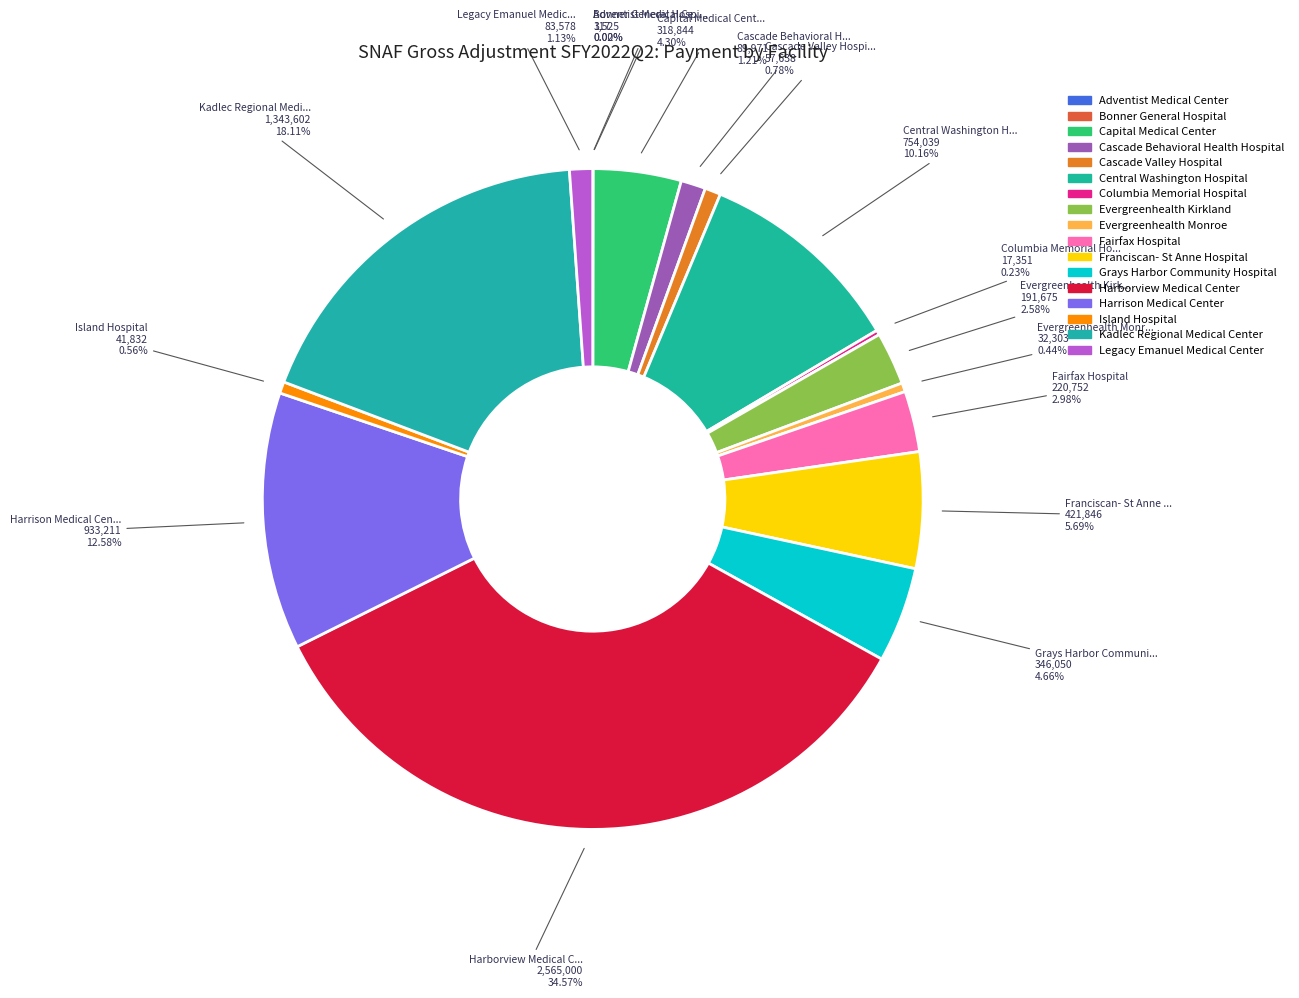

Does any single category account for the majority?

No